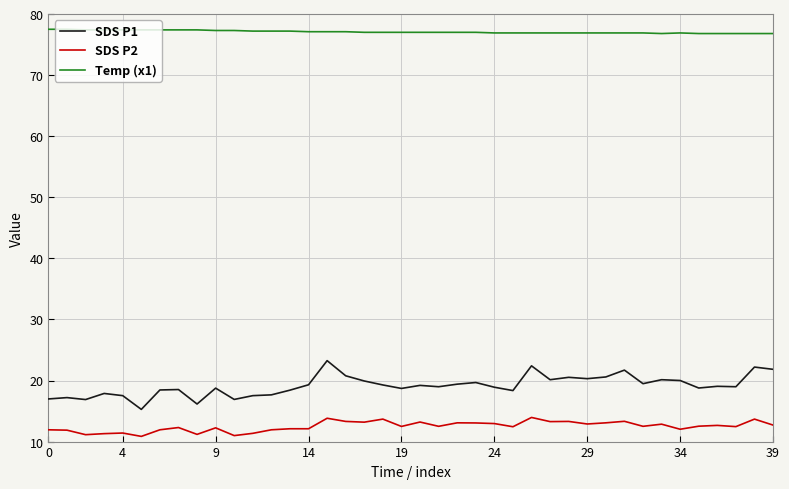

True or false: SDS P1 and Temp (x1) intersect in this chart.

False